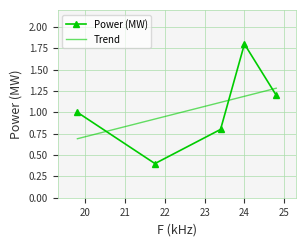

How many distinct data groups are displayed?

1